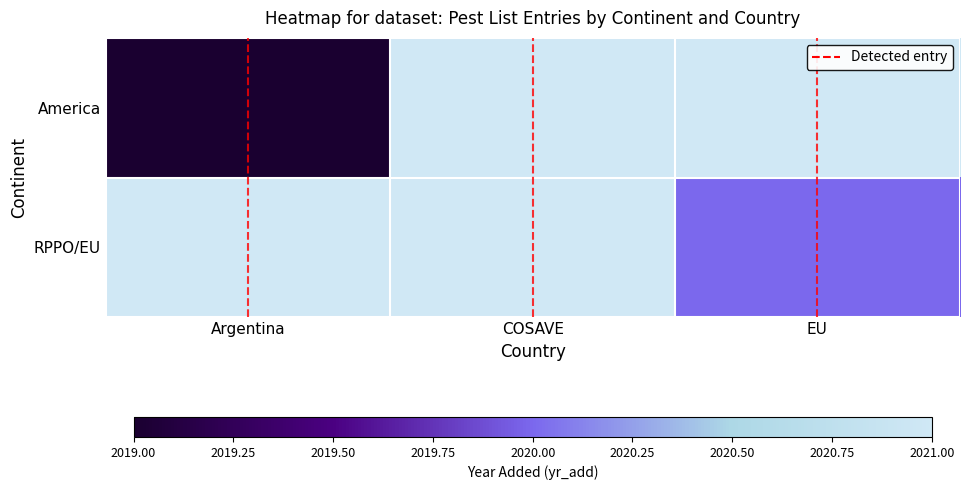

Which series changed the most between COSAVE and EU?

RPPO/EU